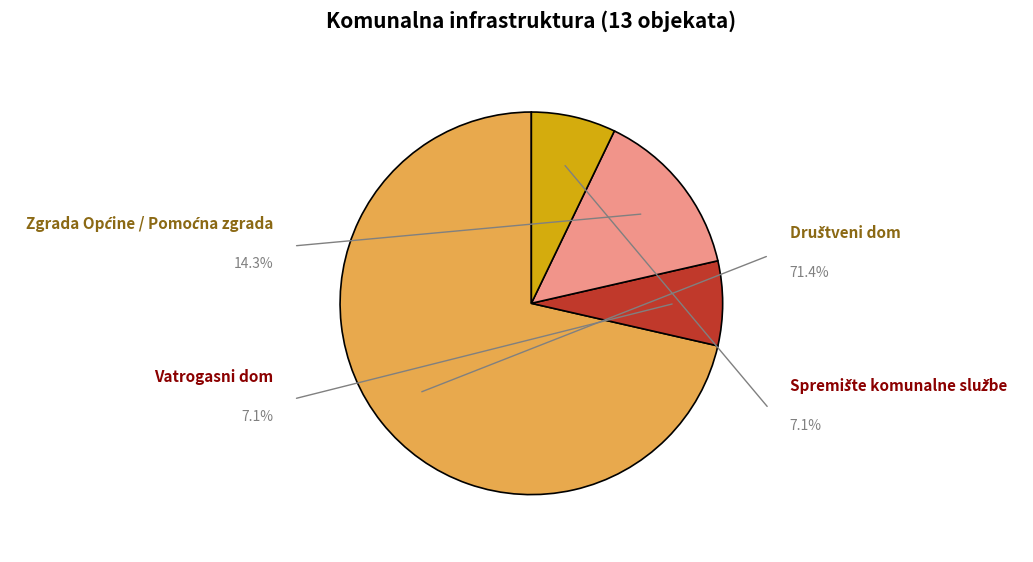

What is the largest slice in the pie chart?

Društveni dom